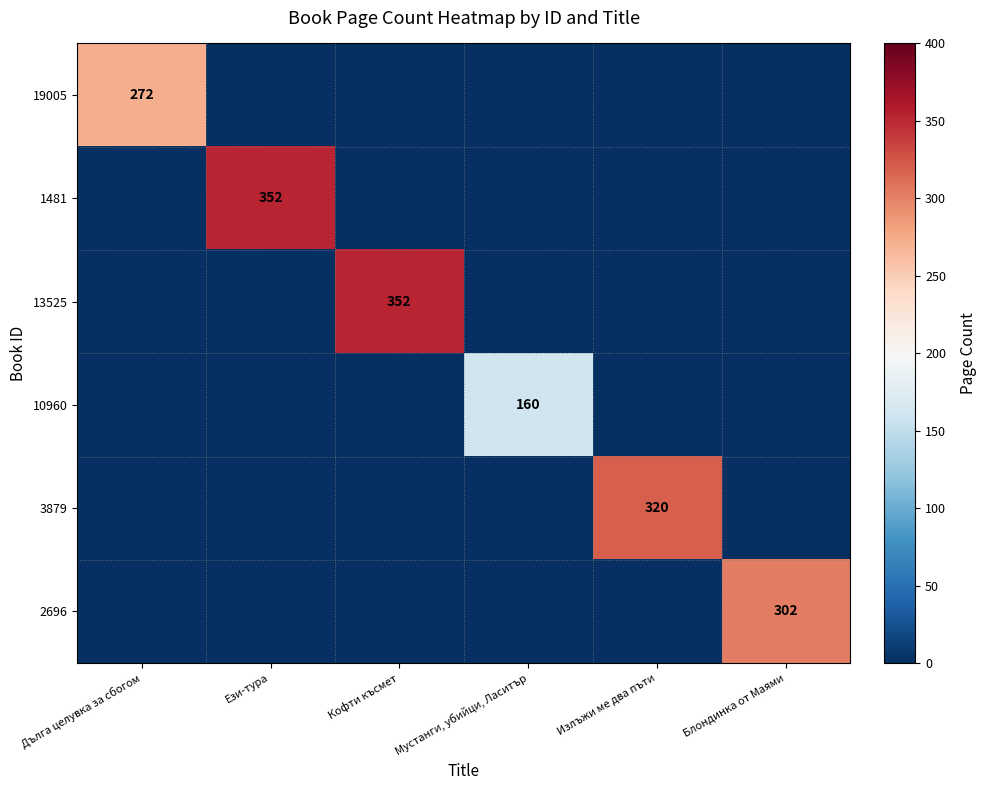

Is it true that 3879 equals 137 at Излъжи ме два пъти?

False